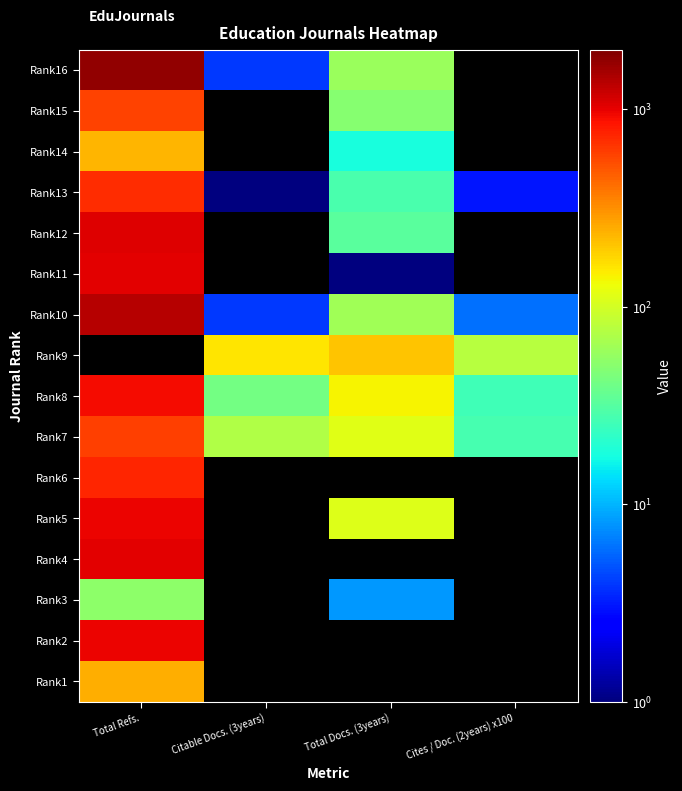

What is the minimum value for Rank7?

27.0